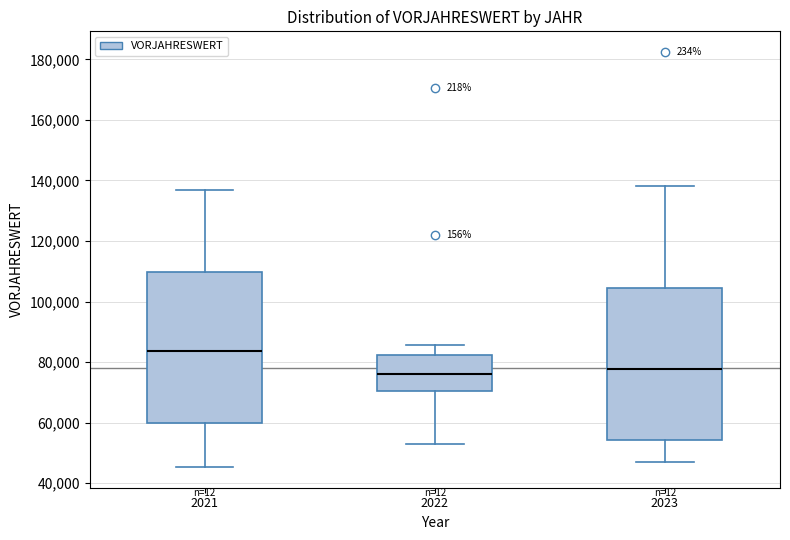

Reading left to right, transcribe this box plot: for each box, give where its median line is, the range the box spans, and where its two whiskers end, as read against the y-axis. The values are not printed on the chart, so give them approximately, as read against the axis.

2021: median 84000, box 60000 to 110000, whiskers 46000 to 136000
2022: median 76000, box 70000 to 82000, whiskers 52000 to 86000
2023: median 78000, box 54000 to 104000, whiskers 46000 to 138000